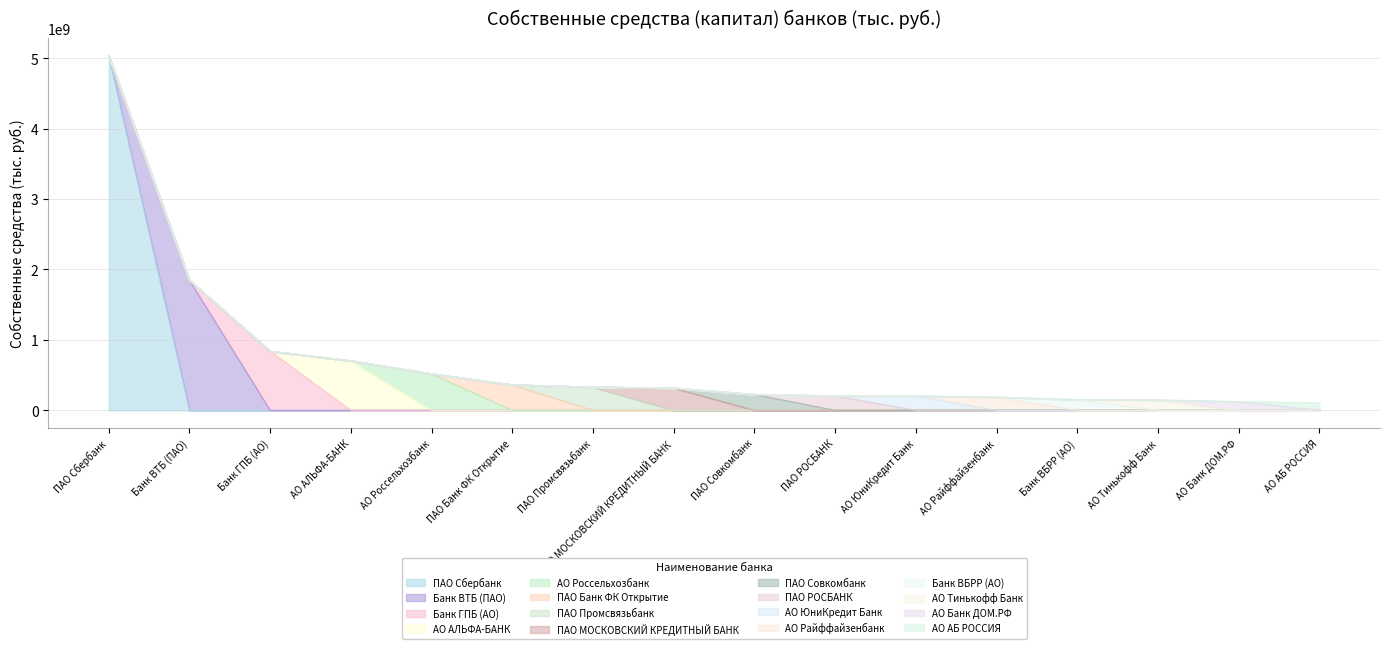

Which label corresponds to the largest value in the chart?

ПАО Сбербанк